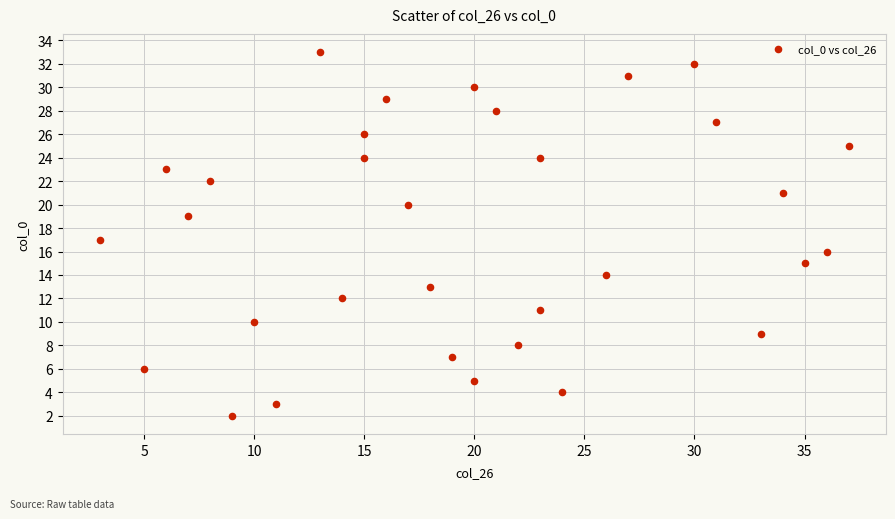

What is the range of X values (max minus min)?

34